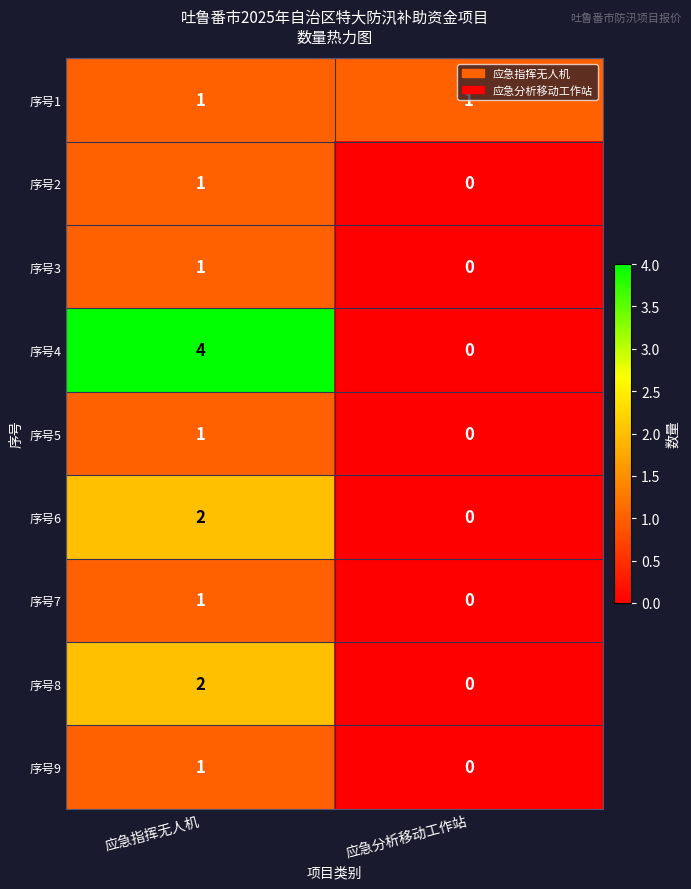

Reading left to right, what are all the values shown in this chart?

序号1: 应急指挥无人机=1	应急分析移动工作站=1
序号2: 应急指挥无人机=1	应急分析移动工作站=0
序号3: 应急指挥无人机=1	应急分析移动工作站=0
序号4: 应急指挥无人机=4	应急分析移动工作站=0
序号5: 应急指挥无人机=1	应急分析移动工作站=0
序号6: 应急指挥无人机=2	应急分析移动工作站=0
序号7: 应急指挥无人机=1	应急分析移动工作站=0
序号8: 应急指挥无人机=2	应急分析移动工作站=0
序号9: 应急指挥无人机=1	应急分析移动工作站=0